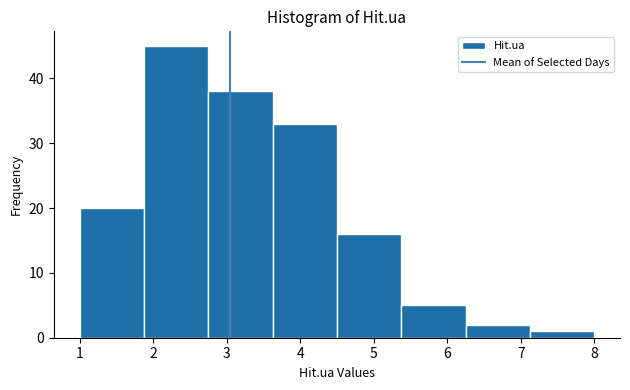

Reading left to right, transcribe this chart: for each bar, give the range it covers on the x-axis and its height. Neither the bar edges nor the heights are printed on the chart, so give them approximately, as read against the axes.

1.0 to 1.9: 20
1.9 to 2.8: 45
2.8 to 3.6: 38
3.6 to 4.5: 33
4.5 to 5.4: 16
5.4 to 6.3: 5
6.3 to 7.1: 2
7.1 to 8.0: 1